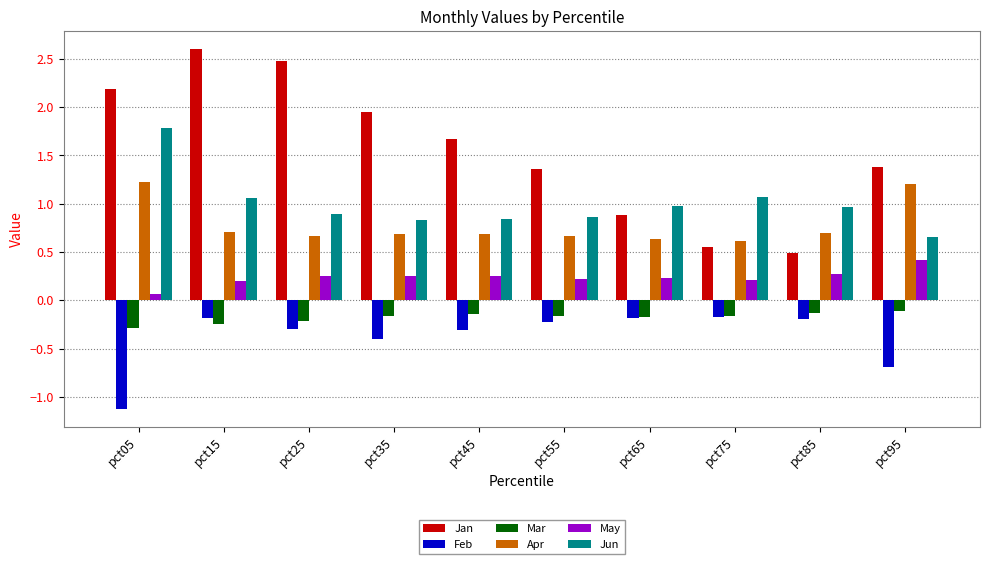

How many distinct data groups are displayed?

6